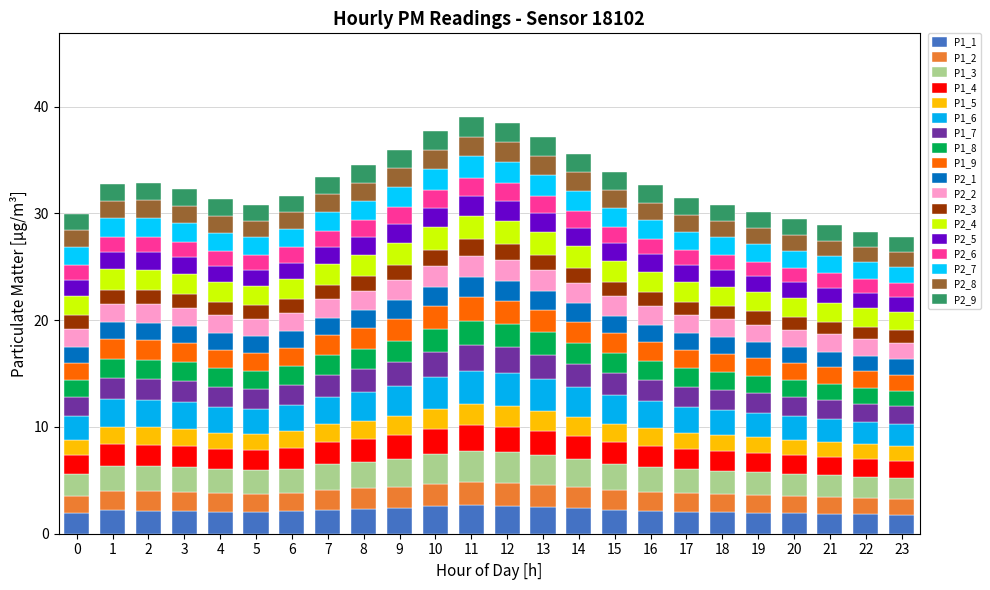

How many bars are there in total?

24